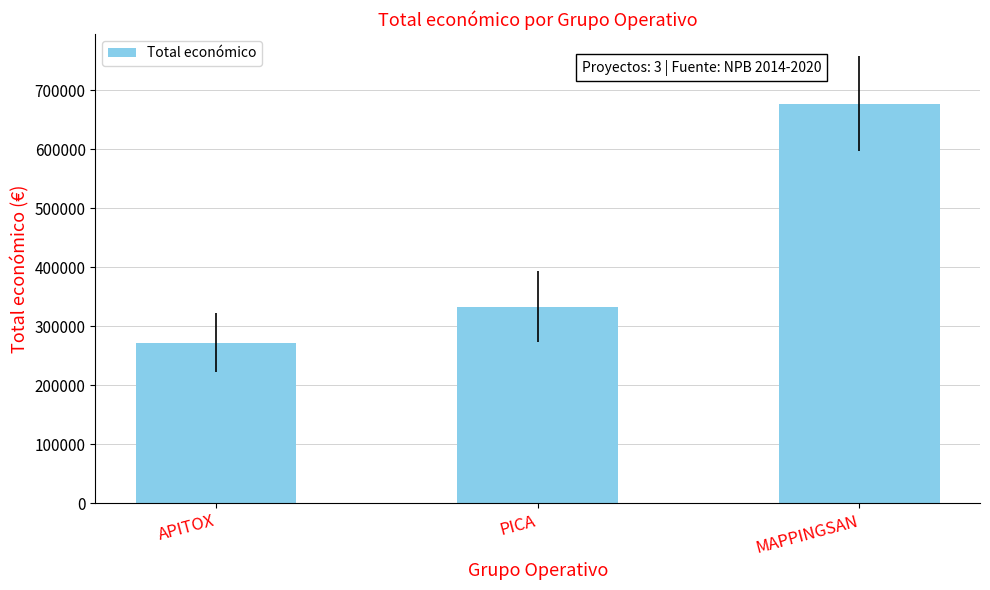

The value at PICA is 103729. True or false?

False